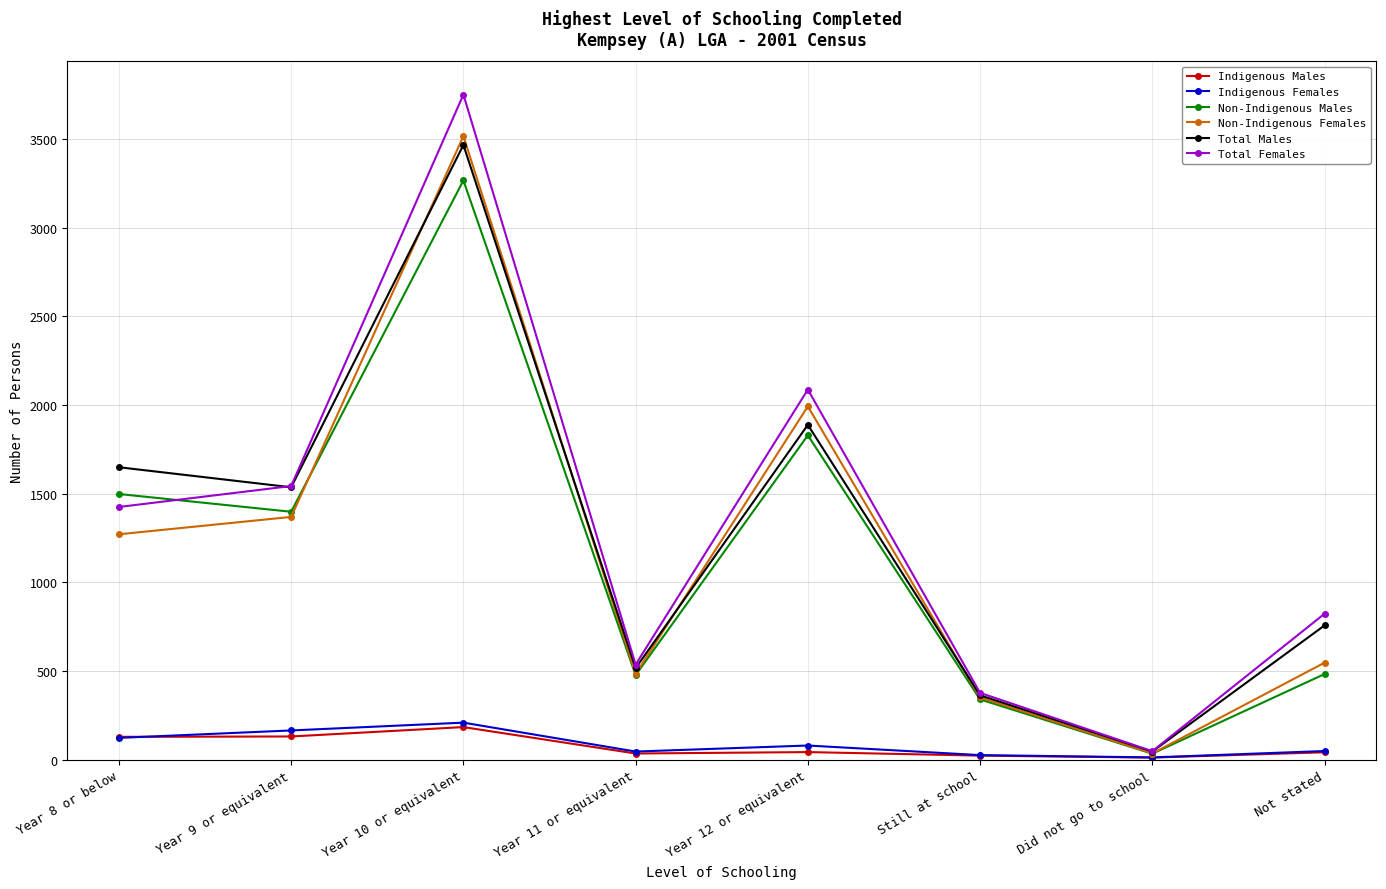

True or false: Total Females and Total Males cross at least once.

True